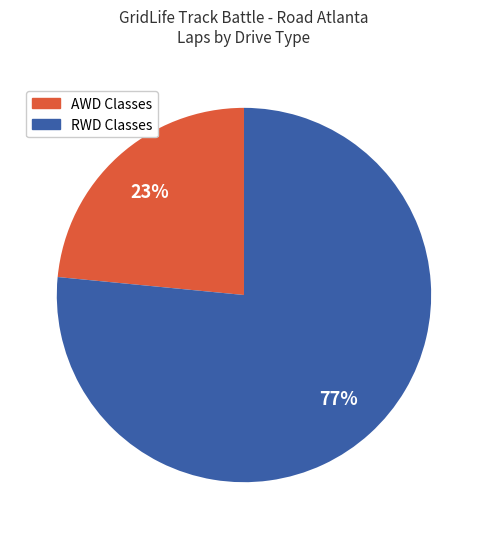

How many segments does this pie chart have?

2